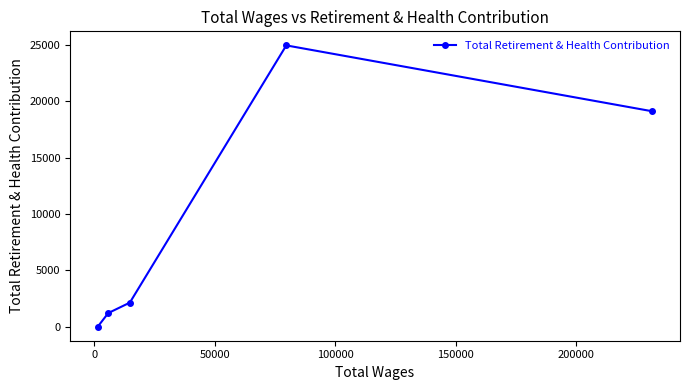

How many lines are shown in the chart?

1